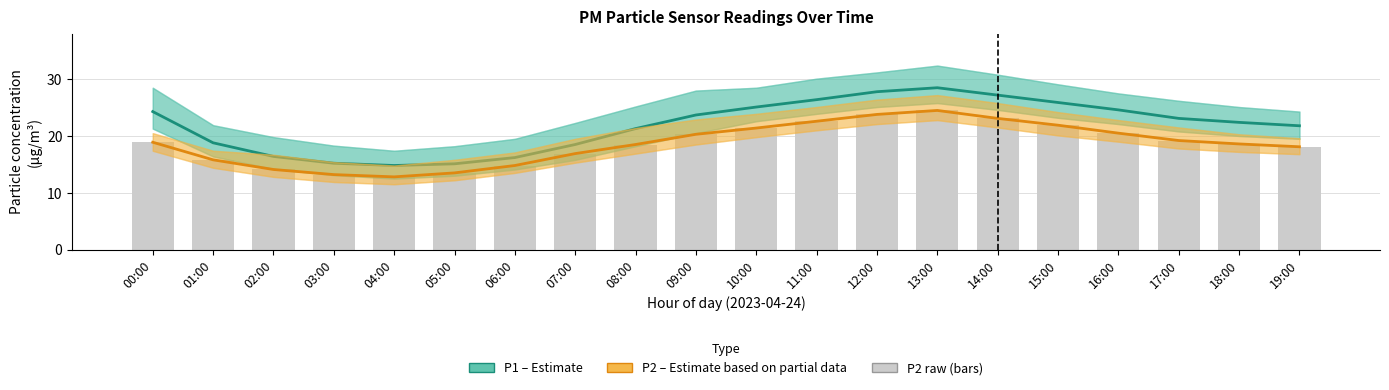

Between 00:00 and 01:00, which series saw the biggest shift?

P1 (Estimate)